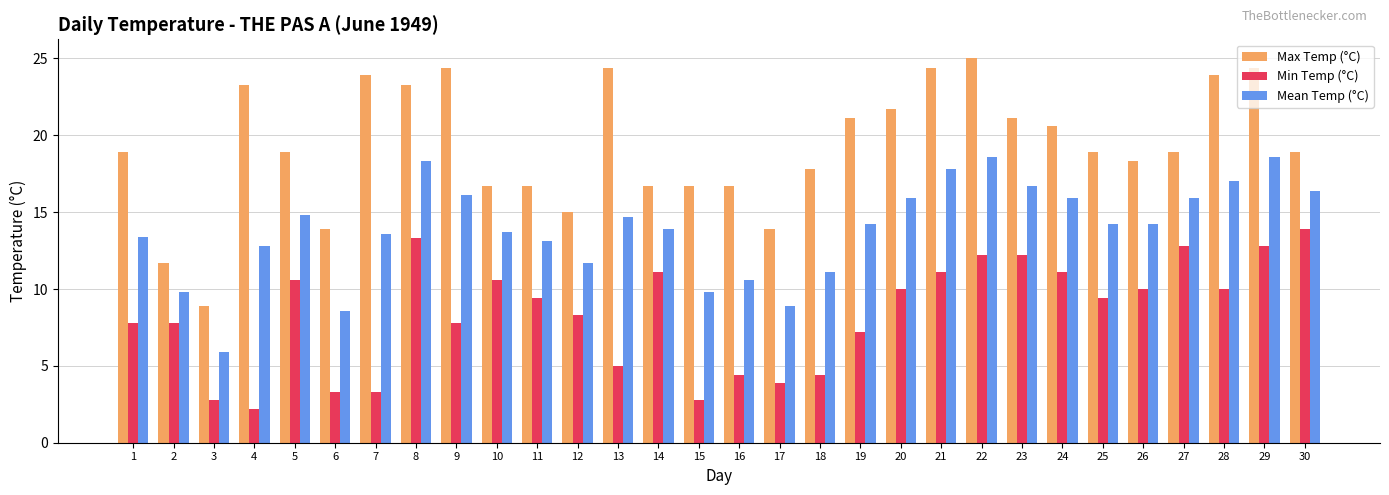

What is the highest value of the Mean Temp (°C) series?

18.6